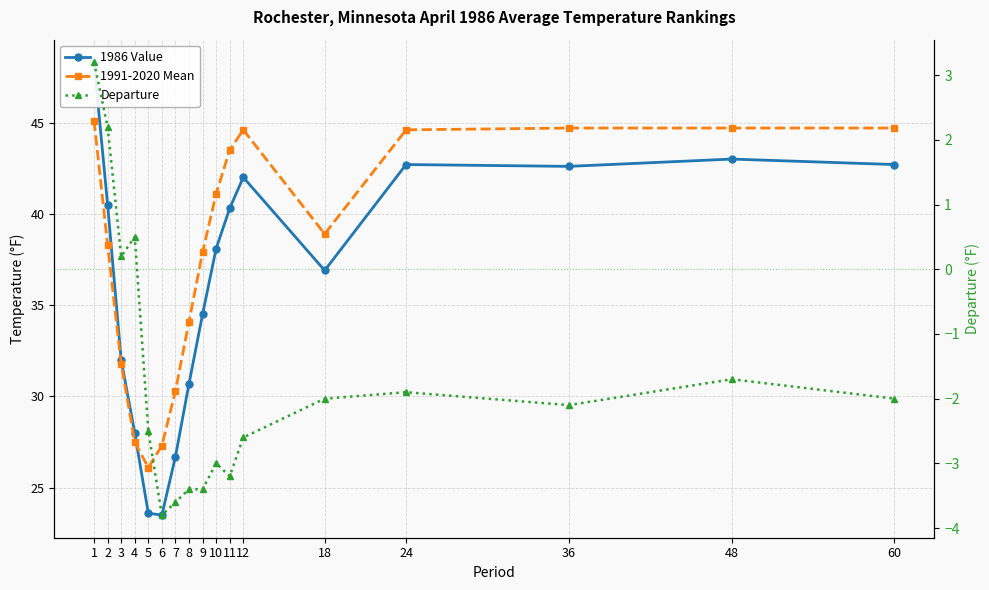

The value of 1986 Value at 1 is 48.3. True or false?

True